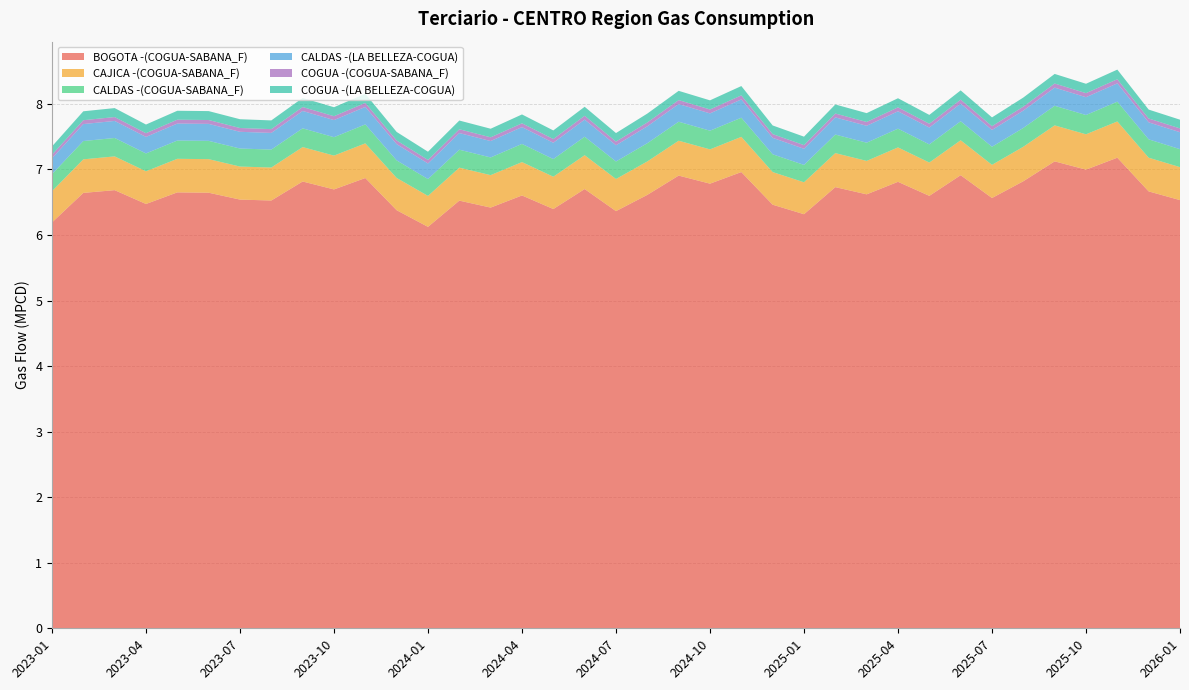

Reading left to right, list all the values displayed in this chart.

BOGOTA -(COGUA-SABANA_F): 6.2	6.6	6.7	6.5	6.7	6.6	6.5	6.5	6.8	6.7	6.9	6.4	6.1	6.5	6.4	6.6	6.4	6.7	6.4	6.6	6.9	6.8	7.0	6.5	6.3	6.7	6.6	6.8	6.6	6.9	6.6	6.8	7.1	7.0	7.2	6.7	6.5
CAJICA -(COGUA-SABANA_F): 0.5	0.5	0.5	0.5	0.5	0.5	0.5	0.5	0.5	0.5	0.5	0.5	0.5	0.5	0.5	0.5	0.5	0.5	0.5	0.5	0.5	0.5	0.5	0.5	0.5	0.5	0.5	0.5	0.5	0.5	0.5	0.5	0.5	0.5	0.6	0.5	0.5
CALDAS -(COGUA-SABANA_F): 0.3	0.3	0.3	0.3	0.3	0.3	0.3	0.3	0.3	0.3	0.3	0.3	0.3	0.3	0.3	0.3	0.3	0.3	0.3	0.3	0.3	0.3	0.3	0.3	0.3	0.3	0.3	0.3	0.3	0.3	0.3	0.3	0.3	0.3	0.3	0.3	0.3
CALDAS -(LA BELLEZA-COGUA): 0.2	0.3	0.3	0.3	0.3	0.3	0.3	0.3	0.3	0.3	0.3	0.2	0.2	0.3	0.2	0.3	0.2	0.3	0.2	0.3	0.3	0.3	0.3	0.3	0.2	0.3	0.3	0.3	0.3	0.3	0.3	0.3	0.3	0.3	0.3	0.3	0.3
COGUA -(COGUA-SABANA_F): 0.1	0.1	0.1	0.1	0.1	0.1	0.1	0.1	0.1	0.1	0.1	0.1	0.1	0.1	0.1	0.1	0.1	0.1	0.1	0.1	0.1	0.1	0.1	0.1	0.1	0.1	0.1	0.1	0.1	0.1	0.1	0.1	0.1	0.1	0.1	0.1	0.1
COGUA -(LA BELLEZA-COGUA): 0.1	0.1	0.1	0.1	0.1	0.1	0.1	0.1	0.1	0.1	0.1	0.1	0.1	0.1	0.1	0.1	0.1	0.1	0.1	0.1	0.1	0.1	0.1	0.1	0.1	0.1	0.1	0.1	0.1	0.1	0.1	0.1	0.1	0.1	0.1	0.1	0.1